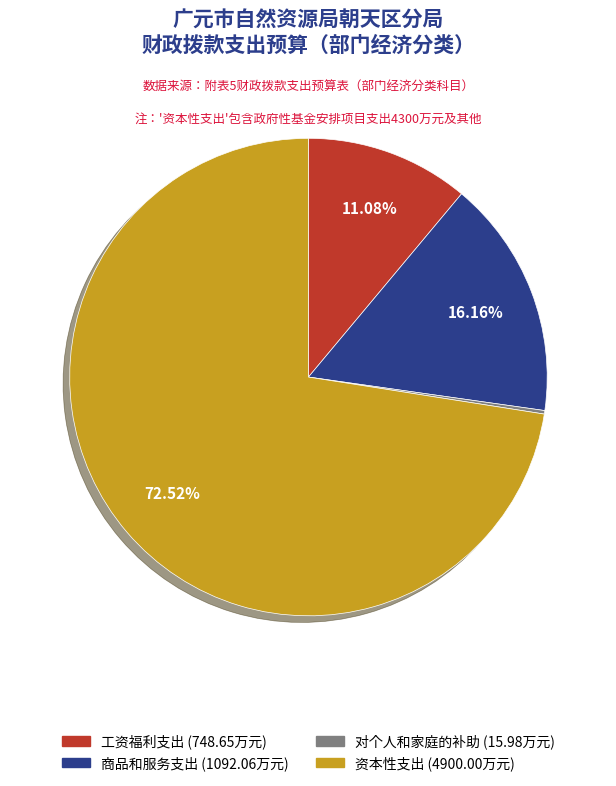

What is the largest slice in the pie chart?

资本性支出